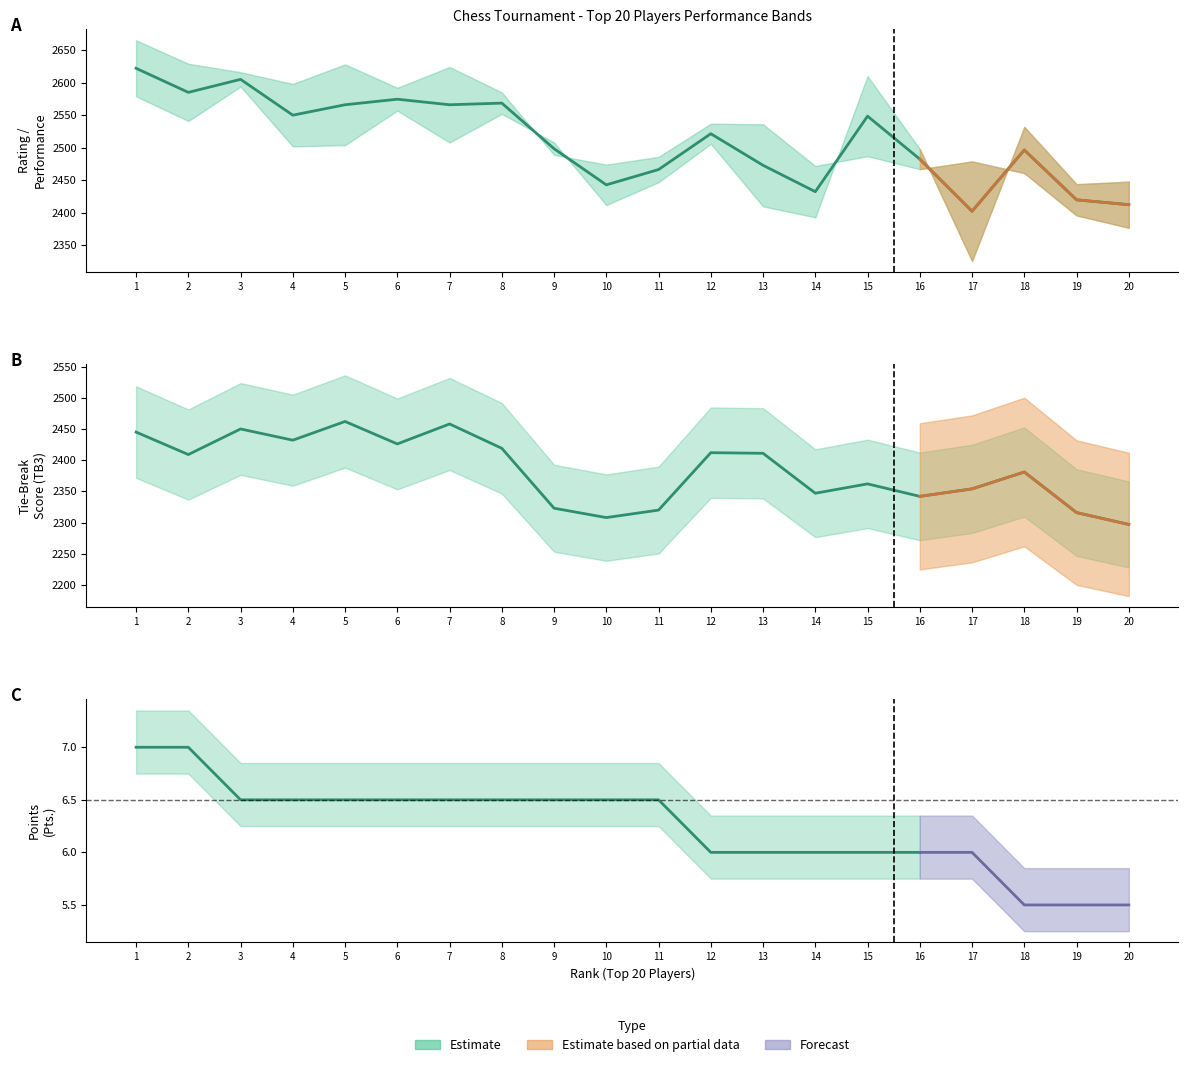

Which has a higher value, 11 or 8?

8